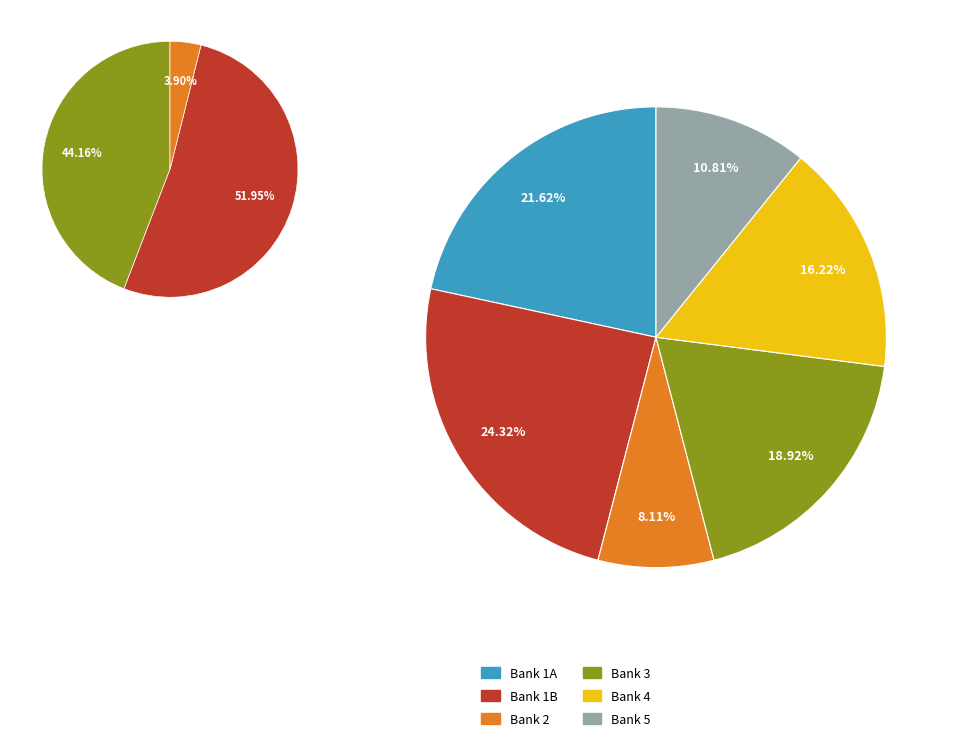

What percentage is the Bank 3 slice, to the nearest percent?

19%